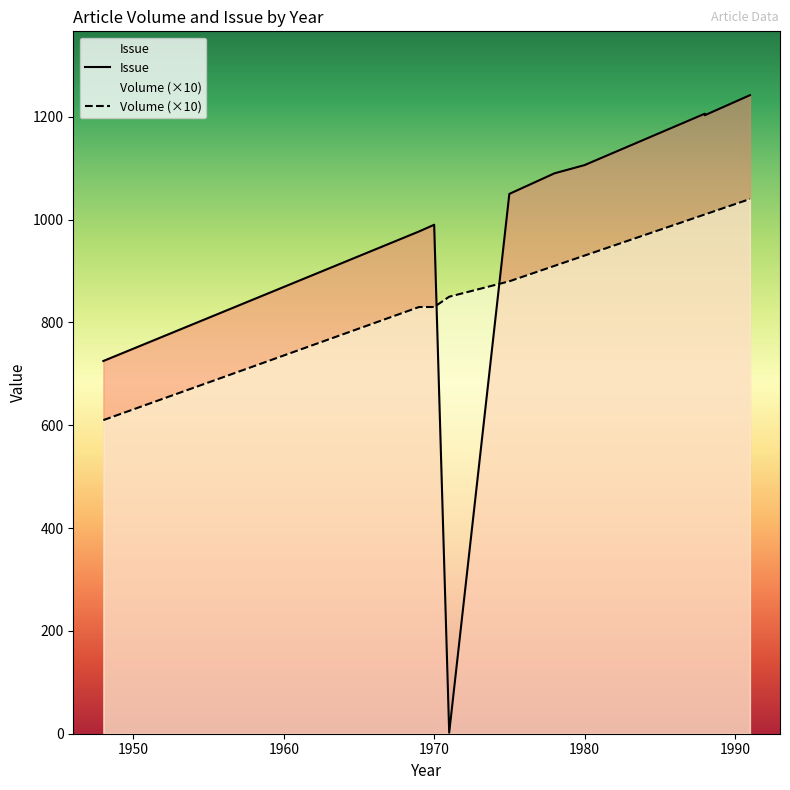

Rank the series at 1948 from lowest to highest value.

Volume, Issue